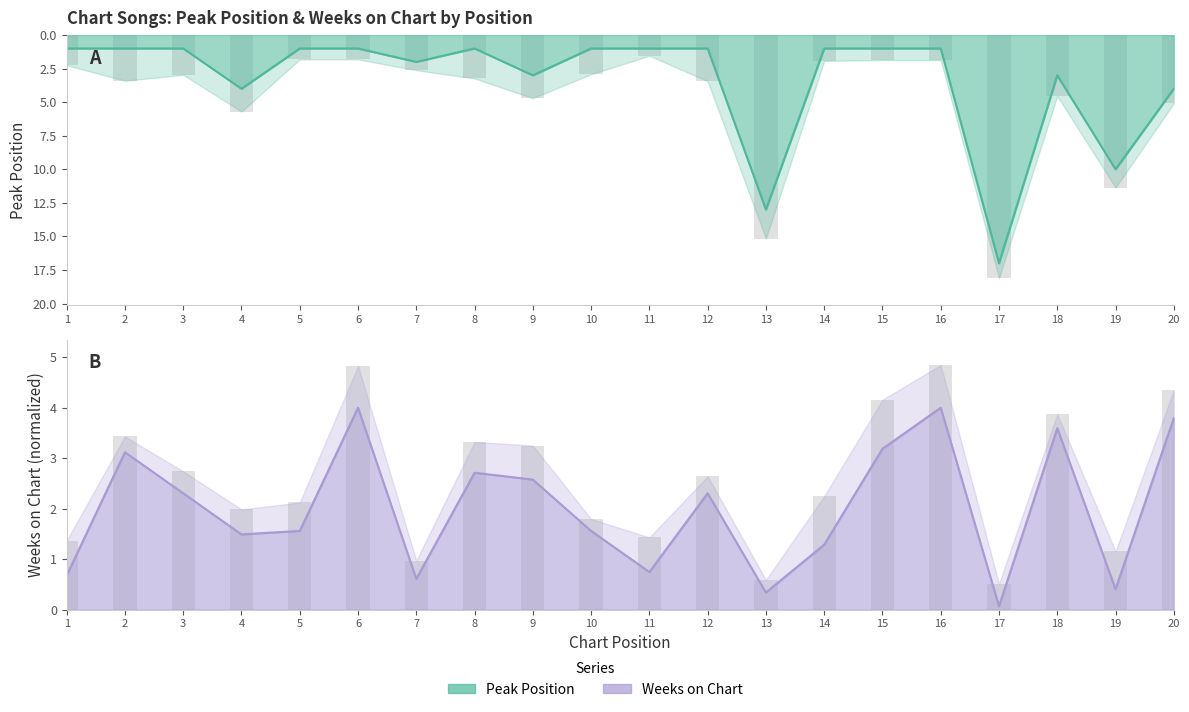

The value of Weeks on Chart at 16 is 5.9. True or false?

False